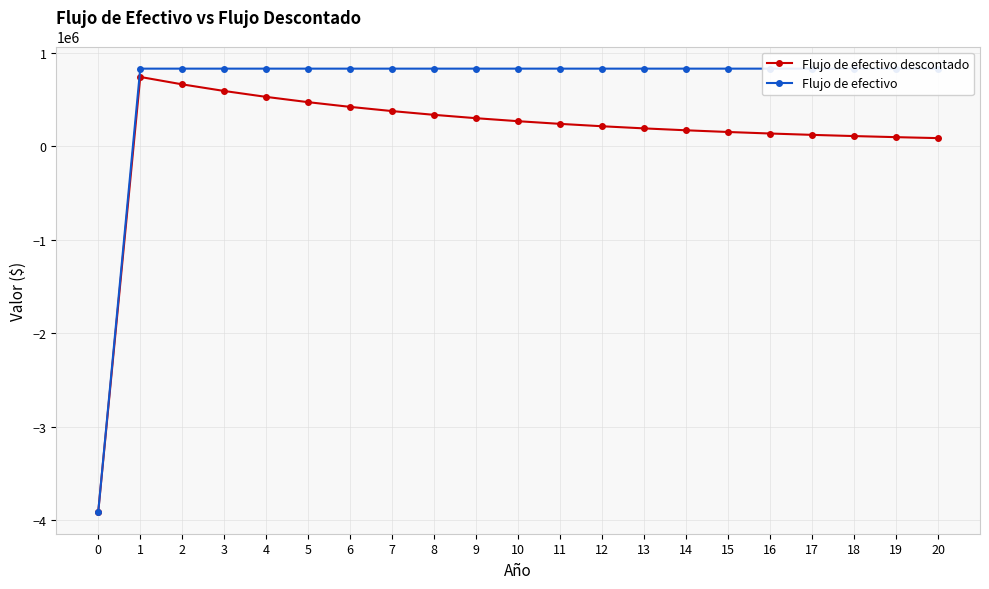

At which label is Flujo de efectivo descontado closest to -1583155?

20